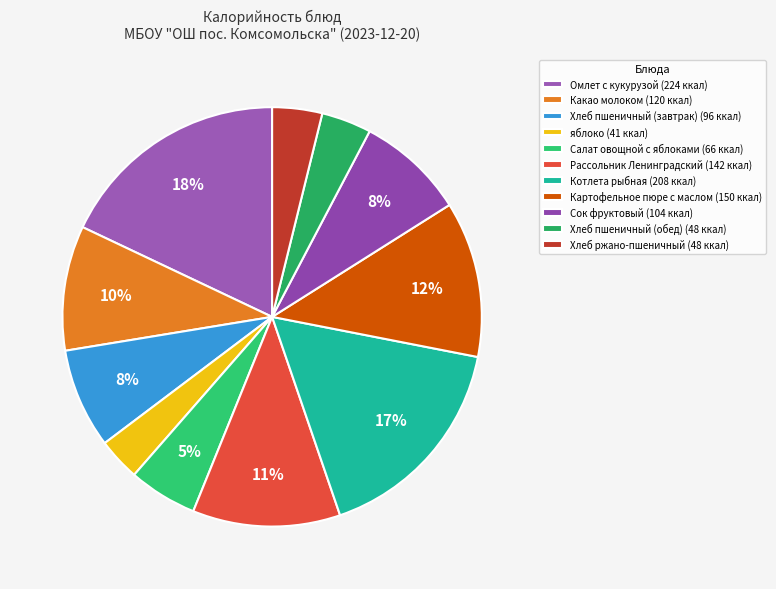

To the nearest percent, what percentage of the pie is Картофельное пюре с маслом?

12%